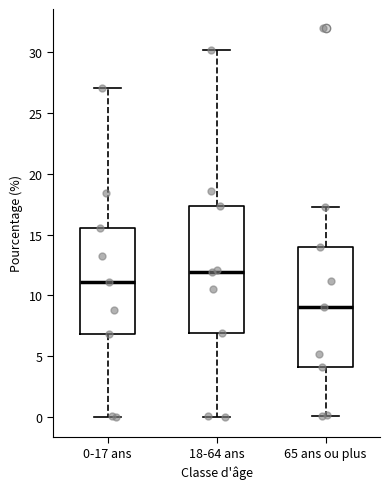

Reading left to right, read every box against the y-axis: the position of its median line, the range the box covers, and the ends of its whiskers. The values are not printed on the chart, so give them approximately, as read against the axis.

0-17 ans: median 11.0, box 7.0 to 15.5, whiskers 0.0 to 27.0
18-64 ans: median 12.0, box 7.0 to 17.5, whiskers 0.0 to 30.0
65 ans ou plus: median 9.0, box 4.0 to 14.0, whiskers 0.0 to 17.0